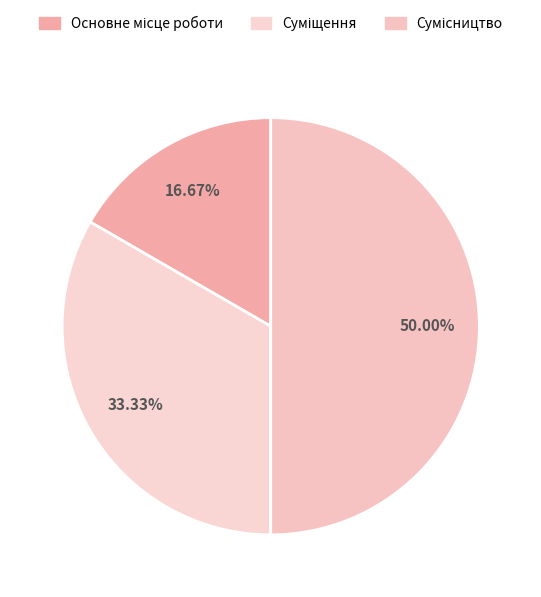

How many segments does this pie chart have?

3